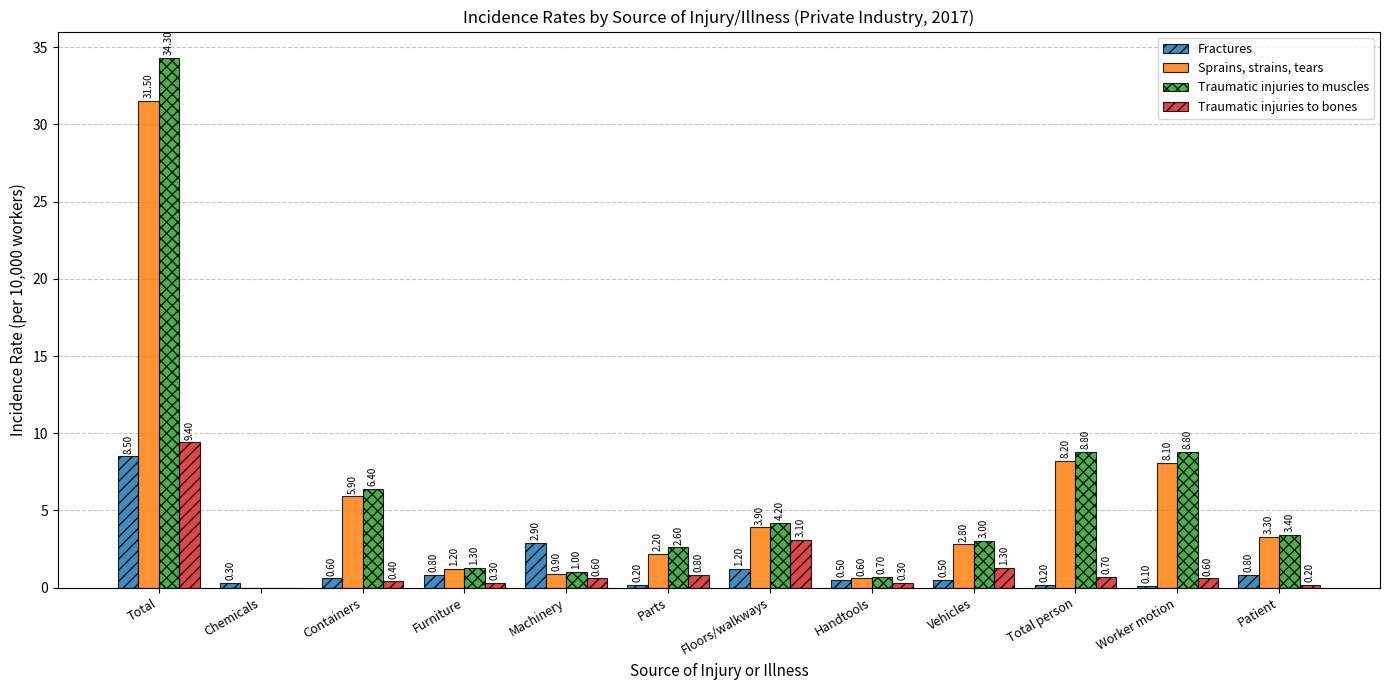

What is the total value across all series at Floors/walkways?

12.4